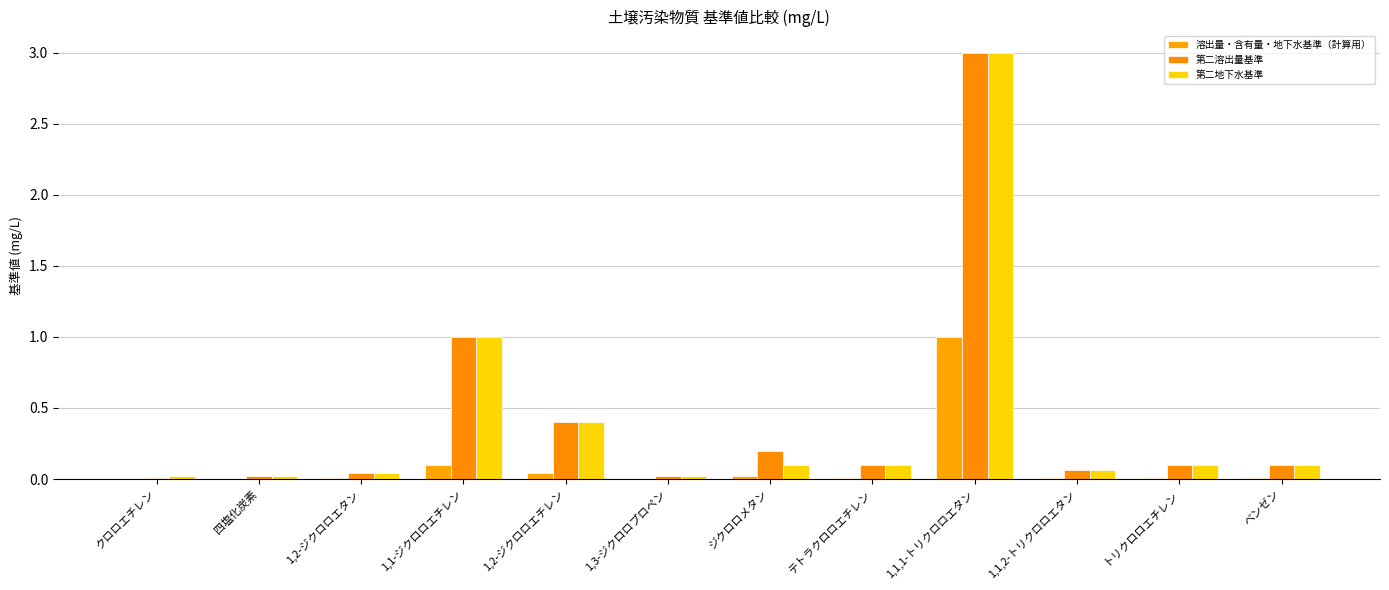

Reading left to right, what are all the values shown in this chart?

溶出量・含有量・地下水基準（計算用）: 0.0	0.0	0.0	0.1	0.0	0.0	0.0	0.0	1.0	0.0	0.0	0.0
第二溶出量基準: 0.0	0.0	0.0	1.0	0.4	0.0	0.2	0.1	3.0	0.1	0.1	0.1
第二地下水基準: 0.0	0.0	0.0	1.0	0.4	0.0	0.1	0.1	3.0	0.1	0.1	0.1